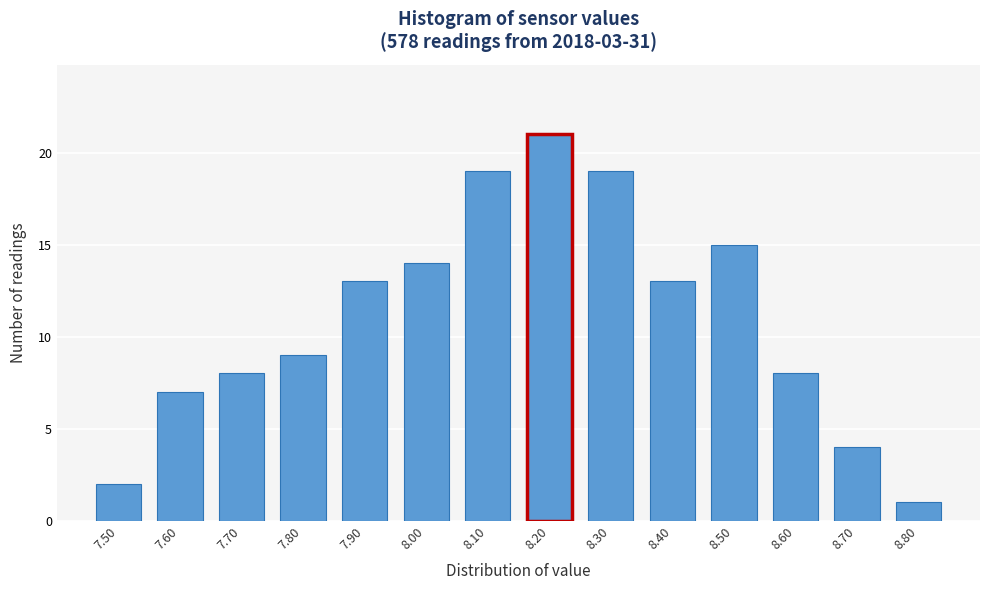

Reading left to right, list every bar in this chart as the range it spans on the x-axis followed by its height. The values are not printed on the chart, so give them approximately, as read against the axis.

7.45 to 7.55: 2
7.55 to 7.65: 7
7.65 to 7.75: 8
7.75 to 7.85: 9
7.85 to 7.95: 13
7.95 to 8.05: 14
8.05 to 8.15: 19
8.15 to 8.25: 21
8.25 to 8.35: 19
8.35 to 8.45: 13
8.45 to 8.55: 15
8.55 to 8.65: 8
8.65 to 8.75: 4
8.75 to 8.85: 1